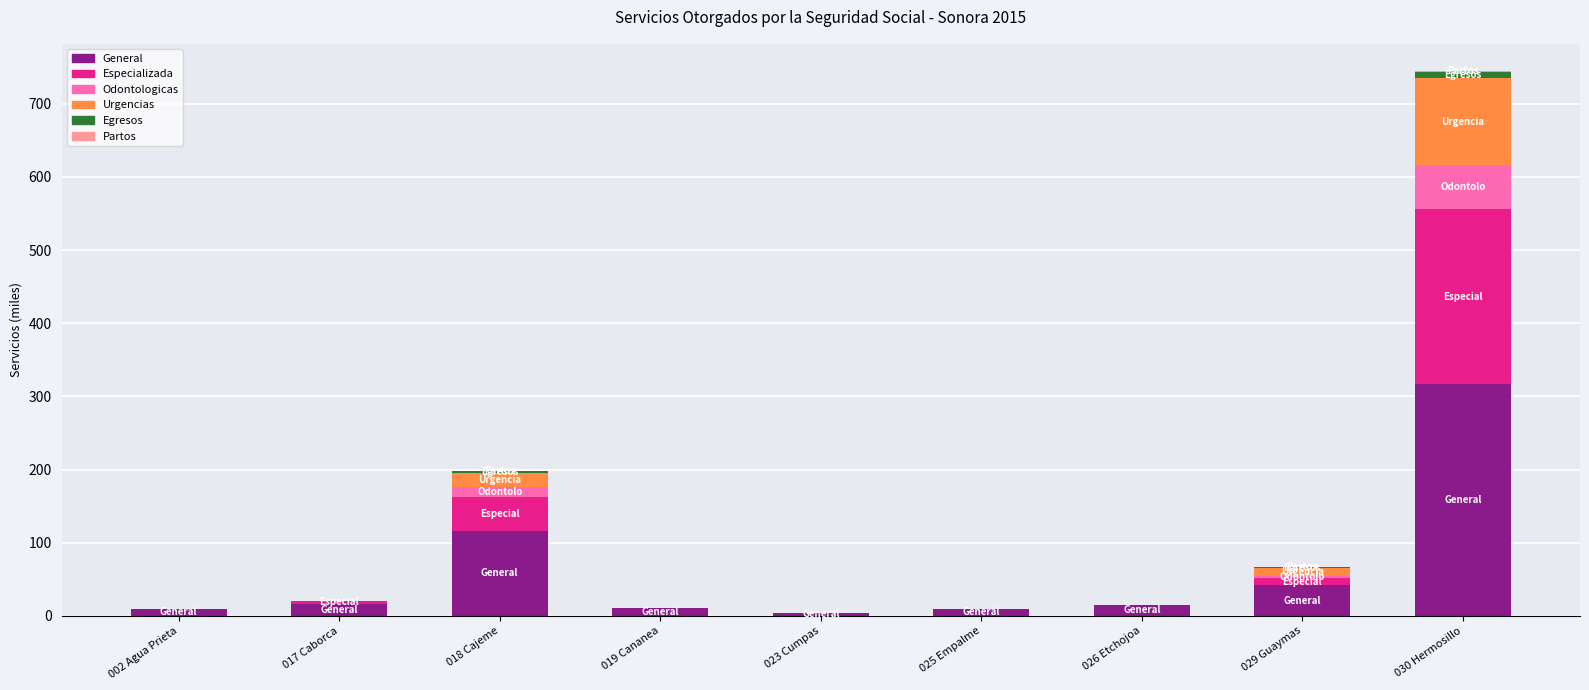

The value of General at 017 Caborca is 15.9. True or false?

True